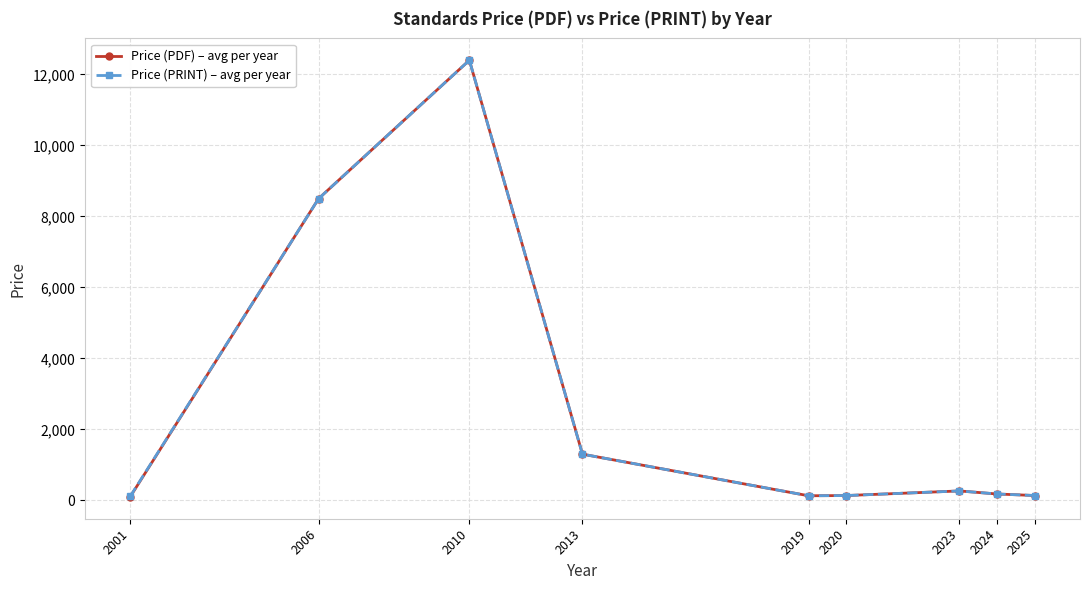

Which series has the widest spread of values?

Price (PDF) – avg per year